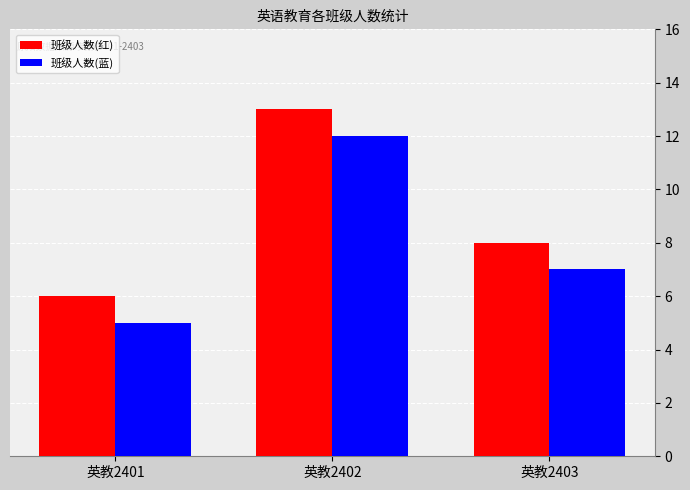

What is the sum of all 班级人数(蓝) values?

24